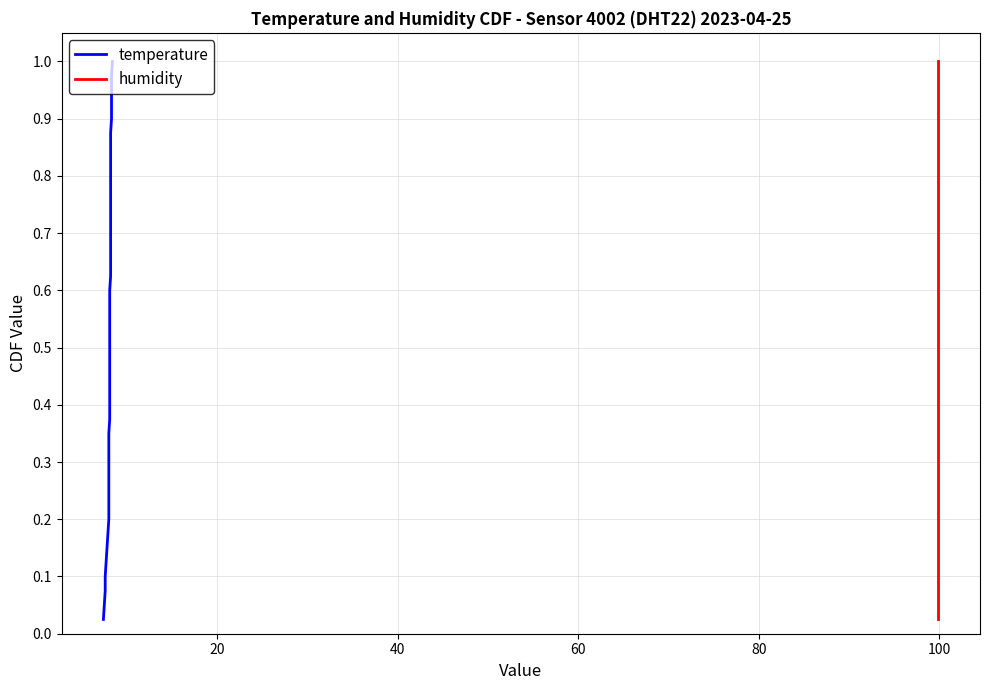

Reading left to right, extract all data points from this chart.

temperature: 0.0	0.1	0.1	0.1	0.1	0.1	0.2	0.2	0.2	0.2	0.3	0.3	0.3	0.3	0.4	0.4	0.4	0.5	0.5	0.5	0.5	0.6	0.6	0.6	0.6	0.7	0.7	0.7	0.7	0.8	0.8	0.8	0.8	0.8	0.9	0.9	0.9	0.9	1.0	1.0
humidity: 0.0	0.1	0.1	0.1	0.1	0.1	0.2	0.2	0.2	0.2	0.3	0.3	0.3	0.3	0.4	0.4	0.4	0.5	0.5	0.5	0.5	0.6	0.6	0.6	0.6	0.7	0.7	0.7	0.7	0.8	0.8	0.8	0.8	0.8	0.9	0.9	0.9	0.9	1.0	1.0